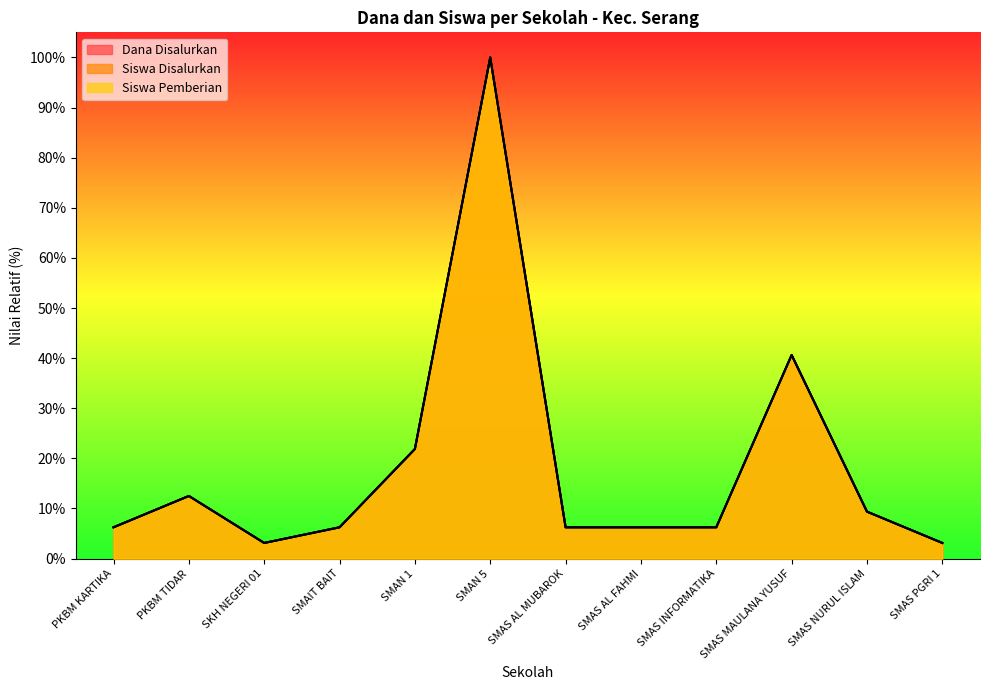

How many lines are shown in the chart?

3